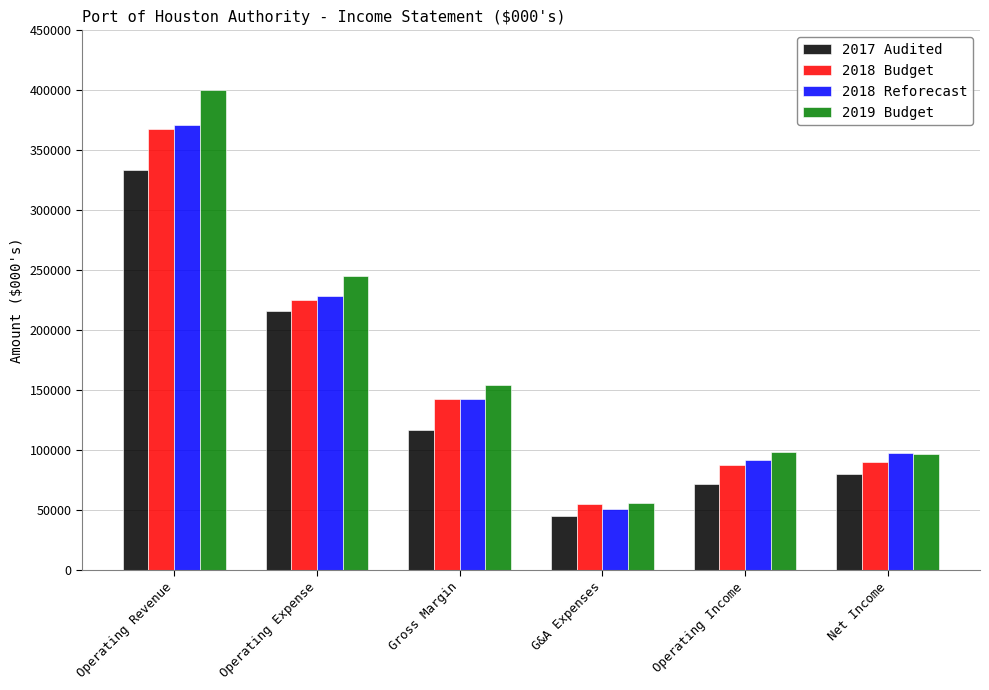

What is the total value across all series at G&A Expenses?

206993.1